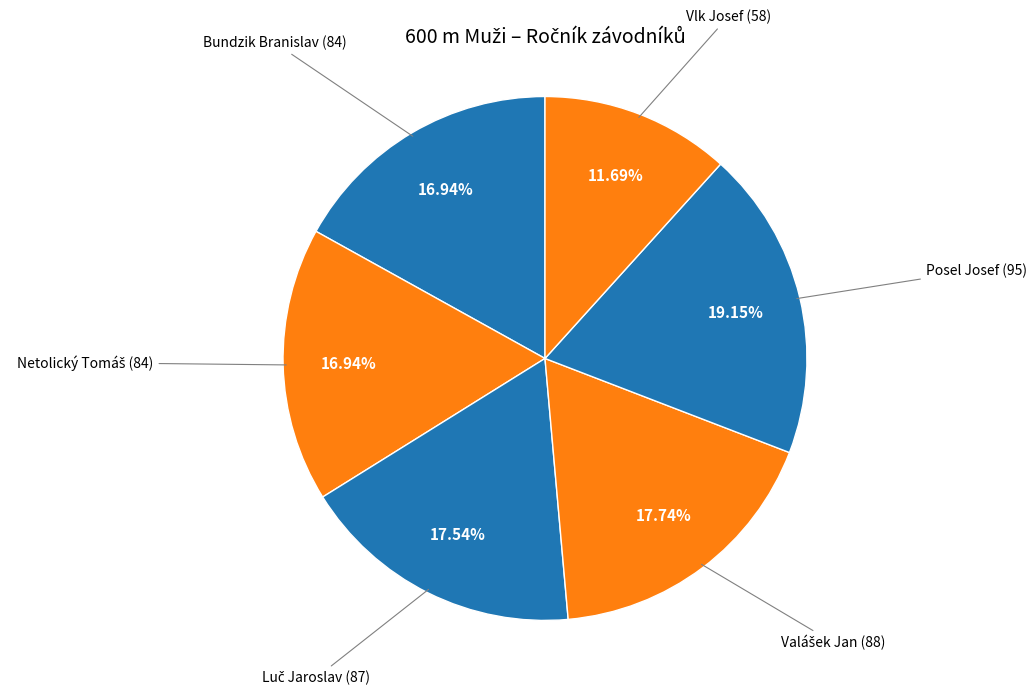

Which category has the biggest portion of the pie?

Posel Josef